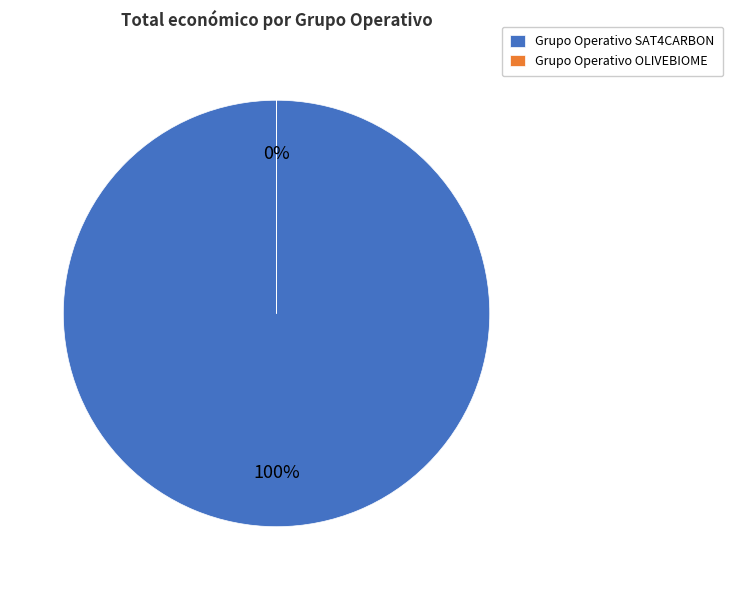

What is the change in value from Grupo Operativo SAT4CARBON to Grupo Operativo OLIVEBIOME?

-58462391604